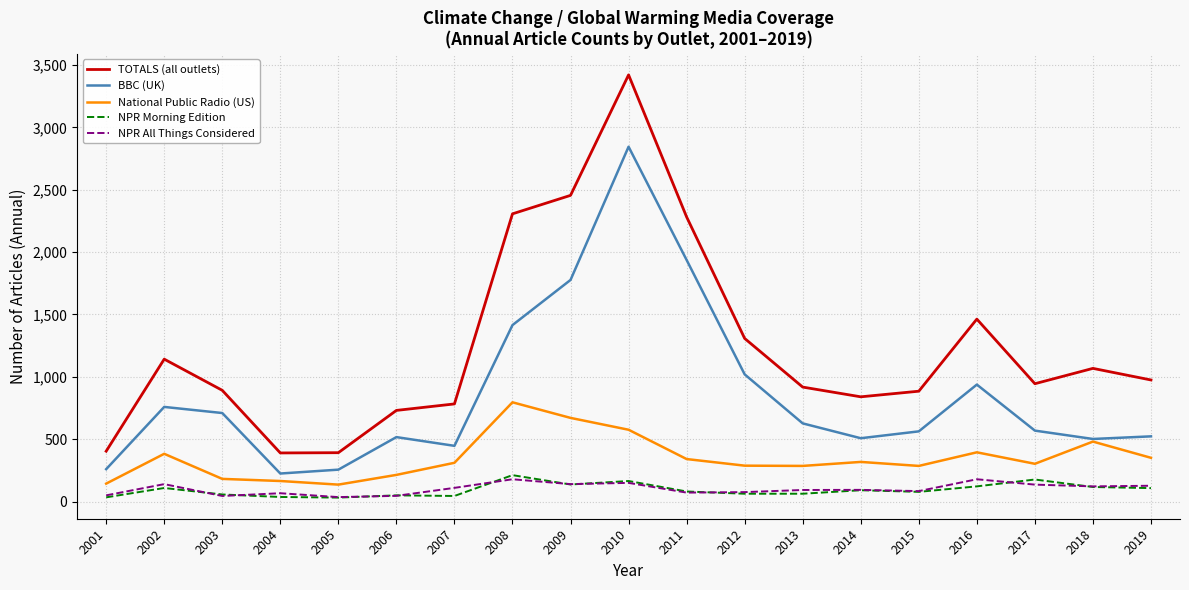

Which series has the largest total across all categories?

TOTALS (all outlets)